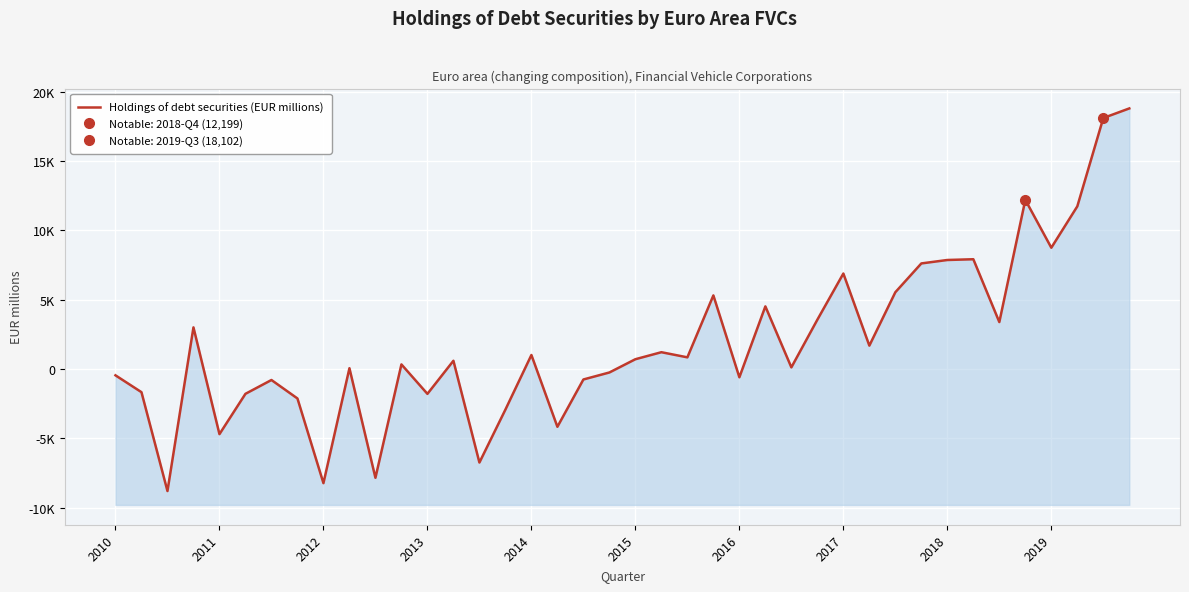

How many distinct data groups are displayed?

1